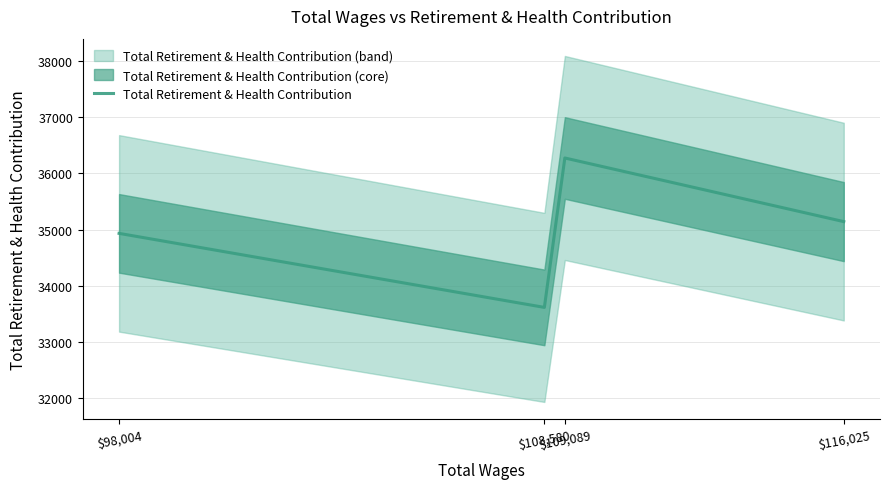

What is the maximum value shown in the chart?

36275